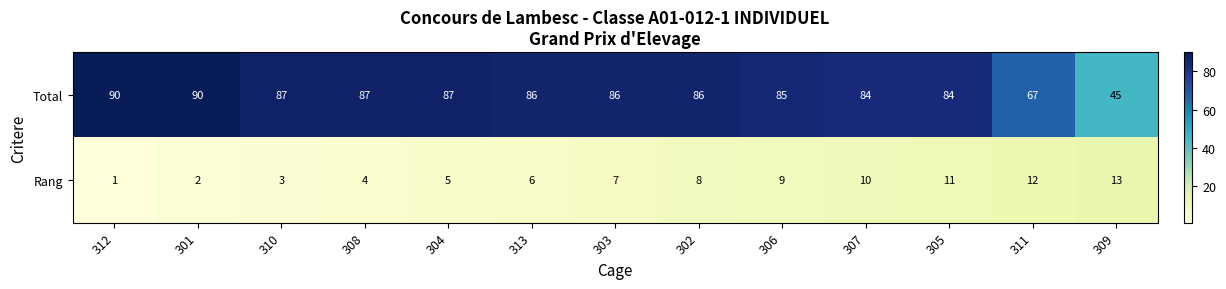

What is the maximum value shown in the chart?

90